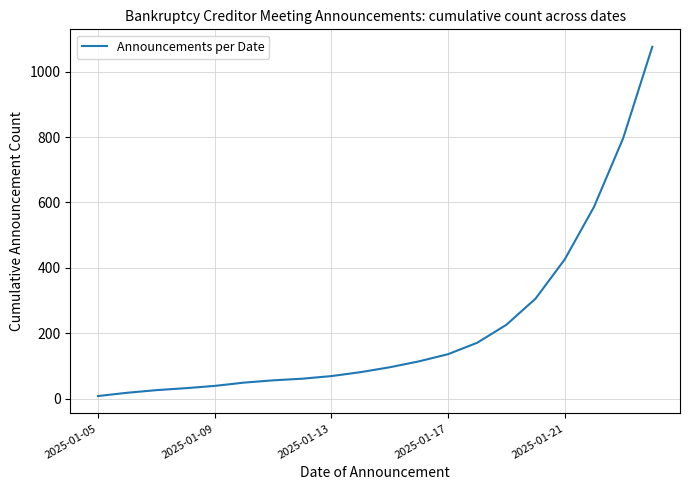

What is the maximum value shown in the chart?

1076